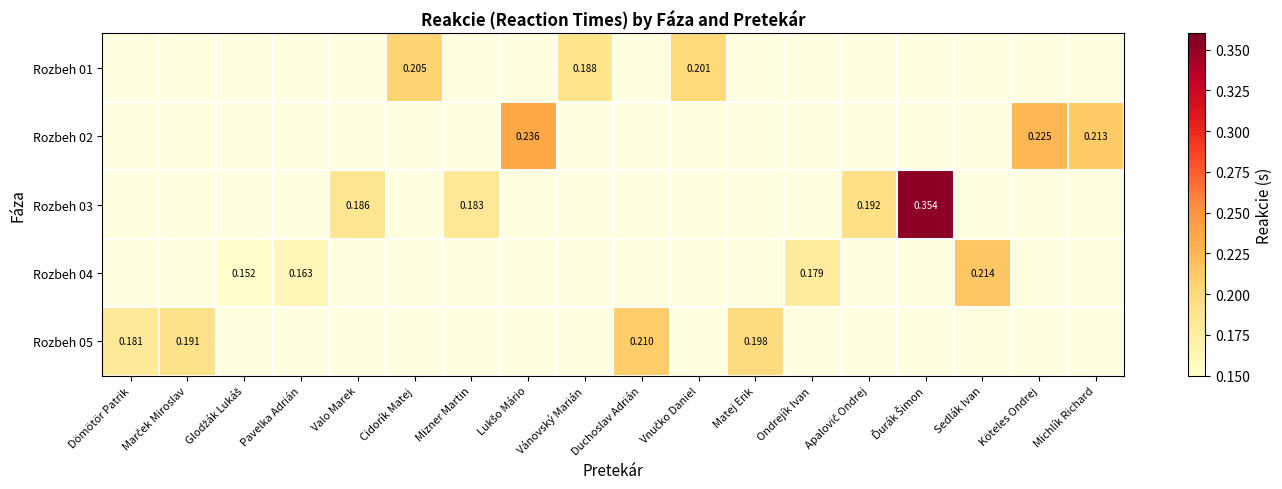

Is it true that Rozbeh 03 equals 0.1 at Valo Marek?

False